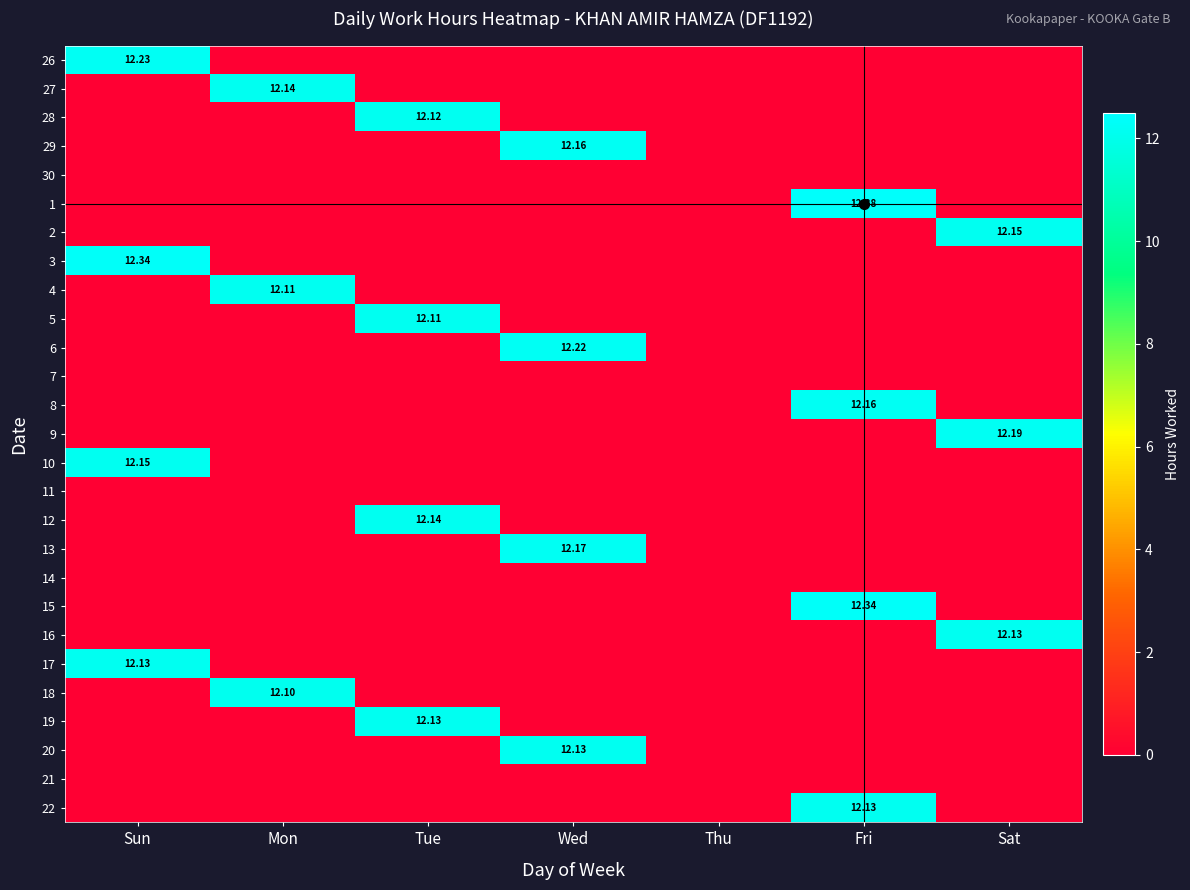

Which category has the highest value across all series?

Fri